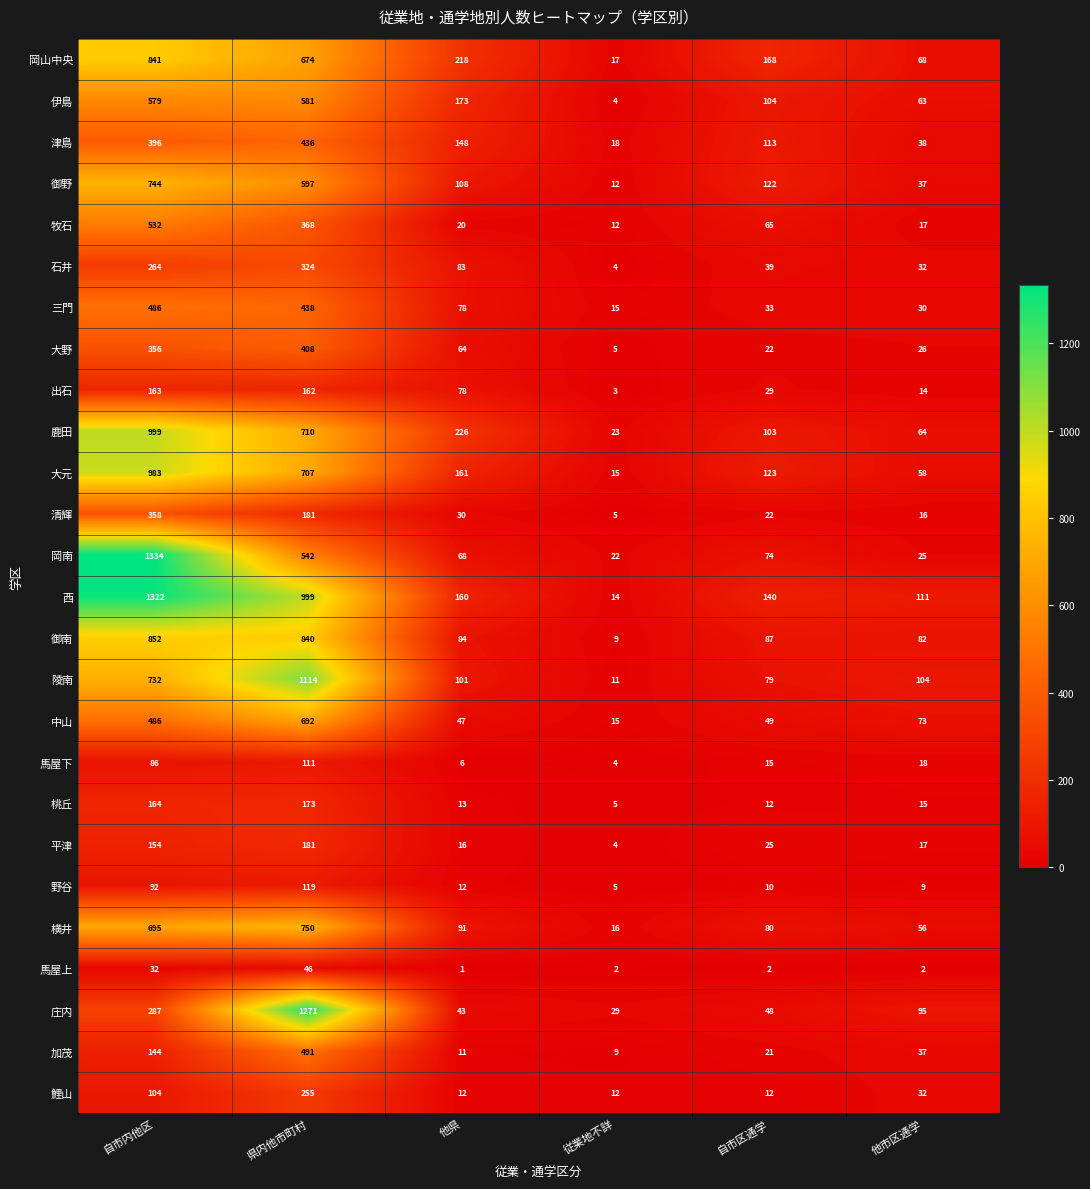

Which label corresponds to the largest value in the chart?

自市内他区